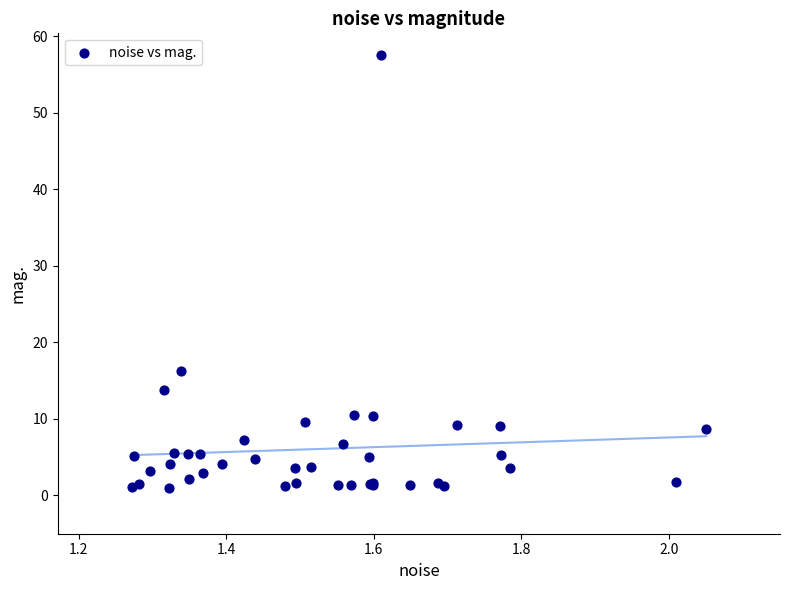

What Y value in the scatter plot is closest to 29?

16.2